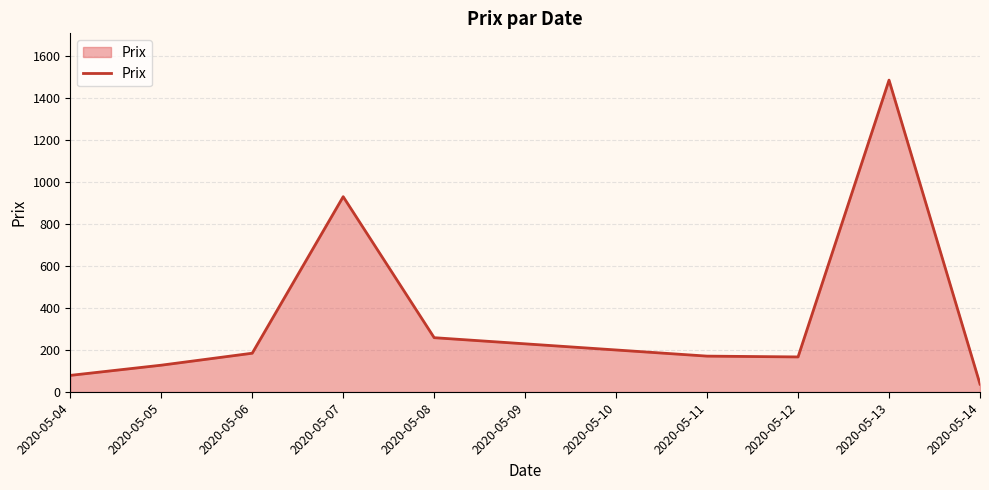

What is the difference between the values at 2020-05-12 and 2020-05-06?

17.6